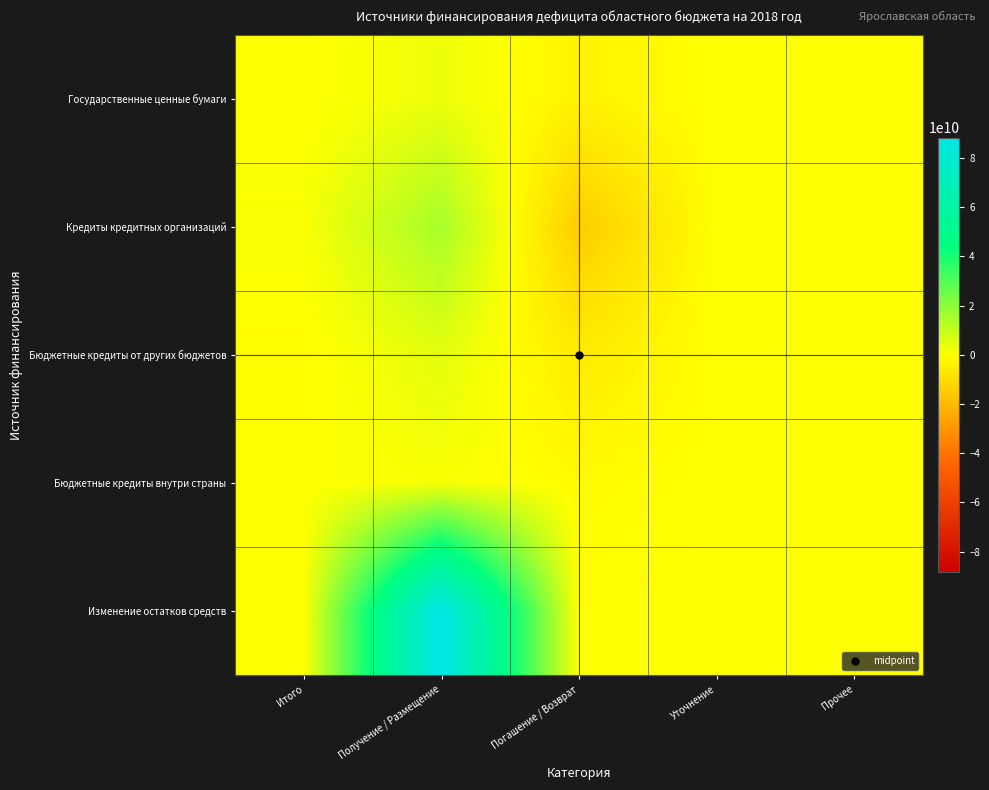

Reading left to right, list all the values displayed in this chart.

Государственные ценные бумаги: Итого=-250000000	Получение / Размещение=3000000000	Погашение / Возврат=-3250000000	Уточнение=0	Прочее=0
Кредиты кредитных организаций: Итого=935572720	Получение / Размещение=15308451720	Погашение / Возврат=-14372879000	Уточнение=0	Прочее=0
Бюджетные кредиты от других бюджетов: Итого=-687676350	Получение / Размещение=4705736019	Погашение / Возврат=-5393412369	Уточнение=0	Прочее=0
Бюджетные кредиты внутри страны: Итого=2103630	Получение / Размещение=1033484950	Погашение / Возврат=-1035588580	Уточнение=0	Прочее=0
Изменение остатков средств: Итого=0	Получение / Размещение=88268573209	Погашение / Возврат=0	Уточнение=214458826	Прочее=0